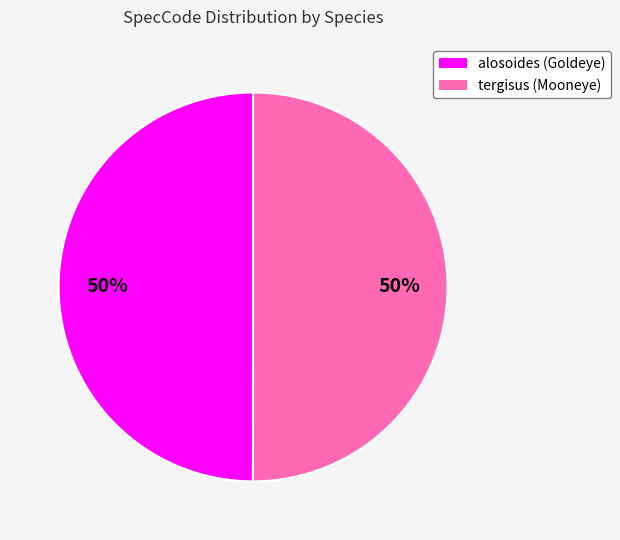

Is it true that alosoides is 35% of the pie?

False